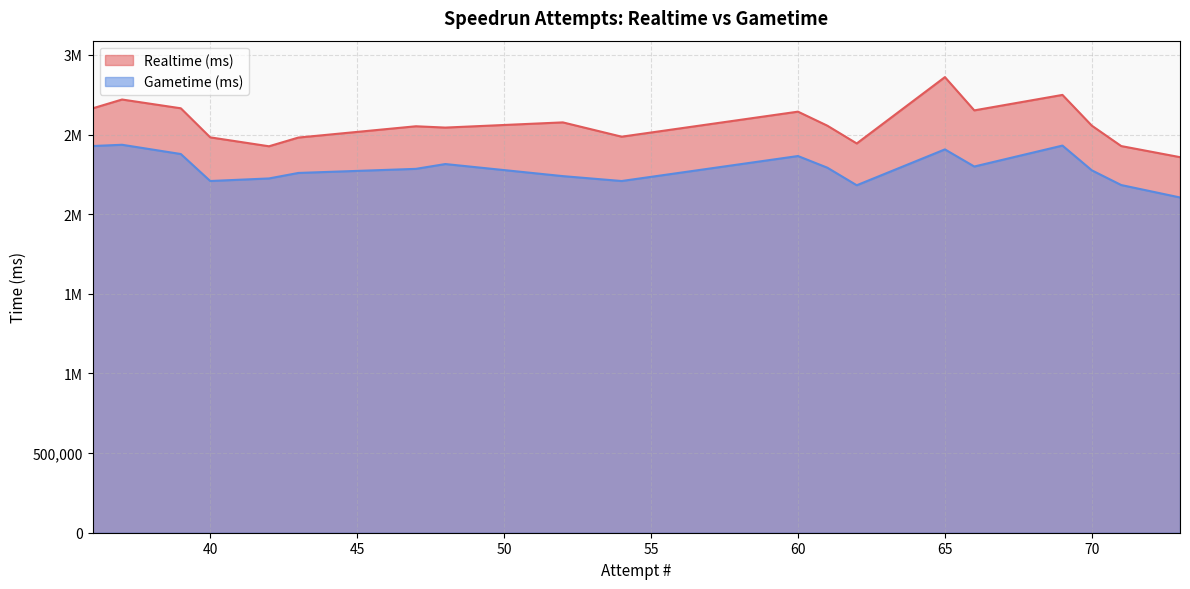

How many lines are shown in the chart?

2